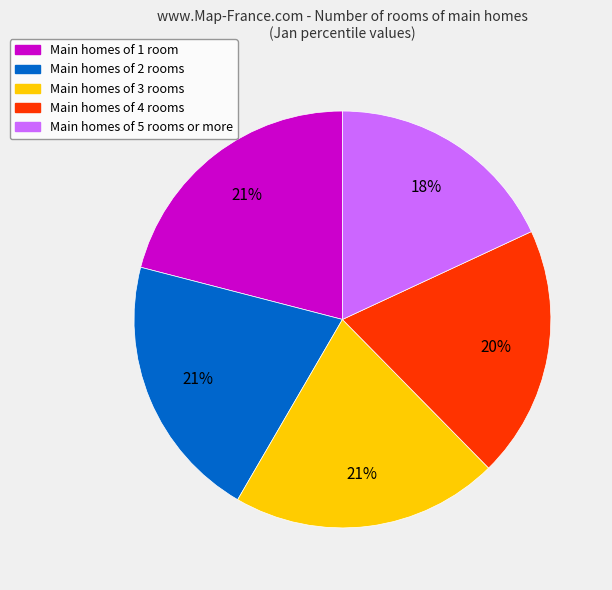

To the nearest percent, what is the difference between the largest and smallest slice percentages?

3%